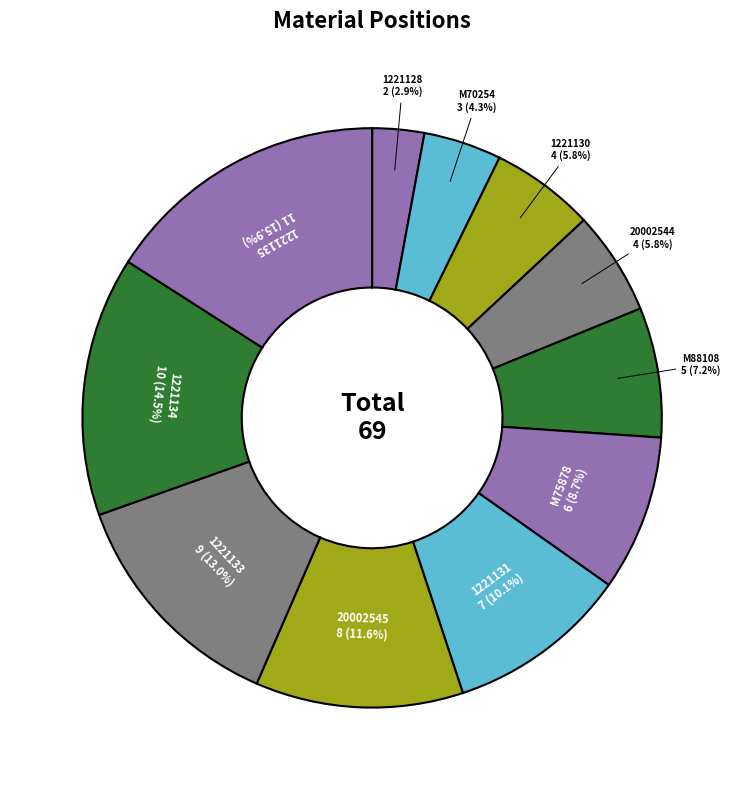

Which category has the biggest portion of the pie?

1221135